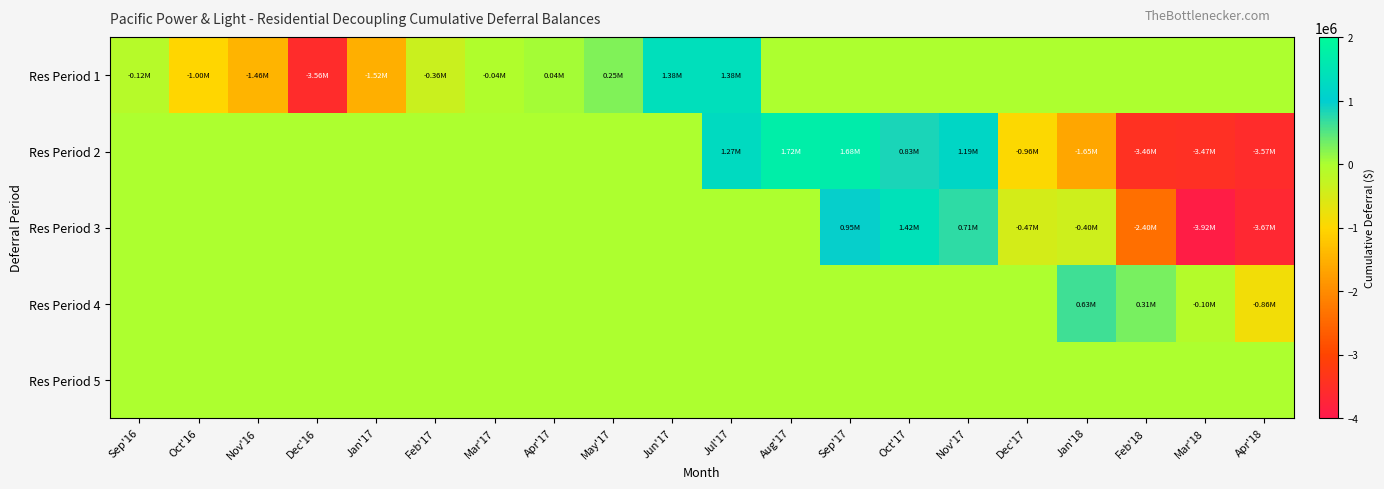

Which series changed the most between Nov'16 and Jan'18?

Res Period 2